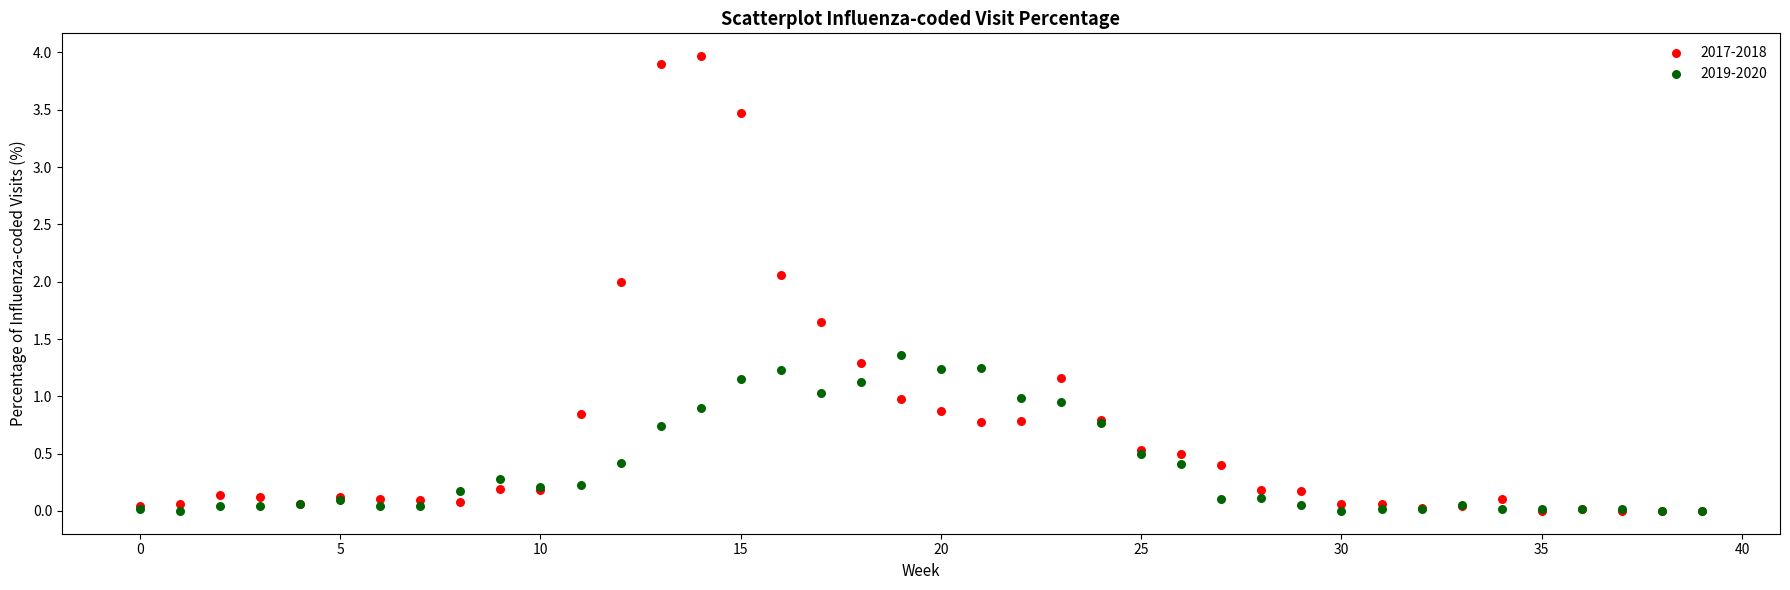

Which series has the widest spread of Y values?

2017-2018